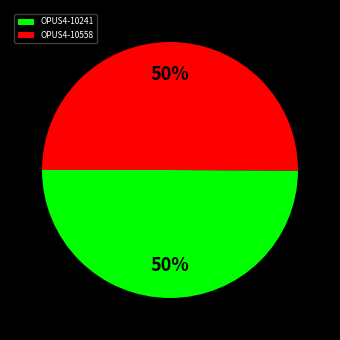

The OPUS4-10558 slice represents 41% of the pie. True or false?

False